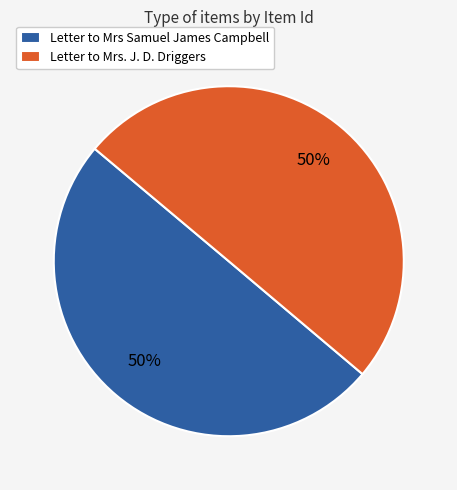

Do Letter to Mrs. J. D. Driggers and Letter to Mrs Samuel James Campbell together represent more than half of the pie?

Yes